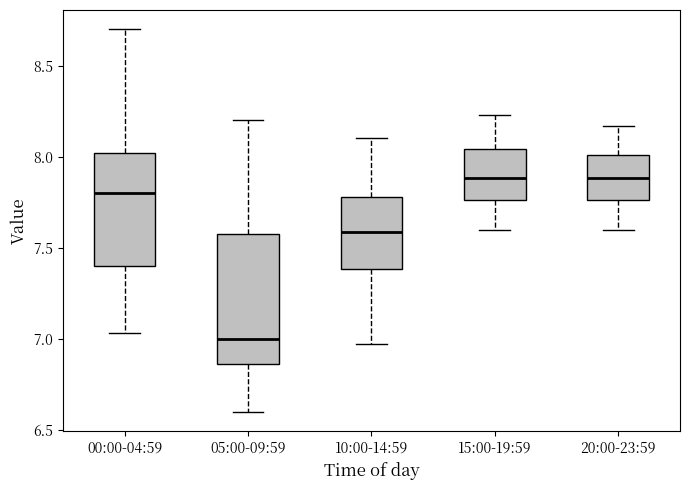

Where is the upper edge of the box for 20:00-23:59 on the y-axis? The values are not printed on the chart, so give them approximately, as read against the axis.

8.00